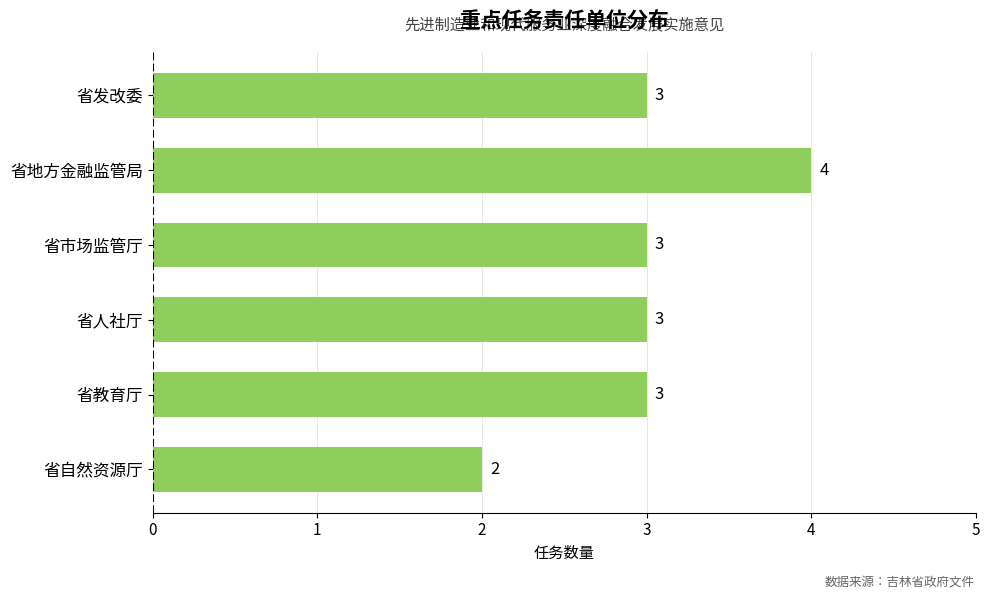

What is the approximate value at 省人社厅?

3